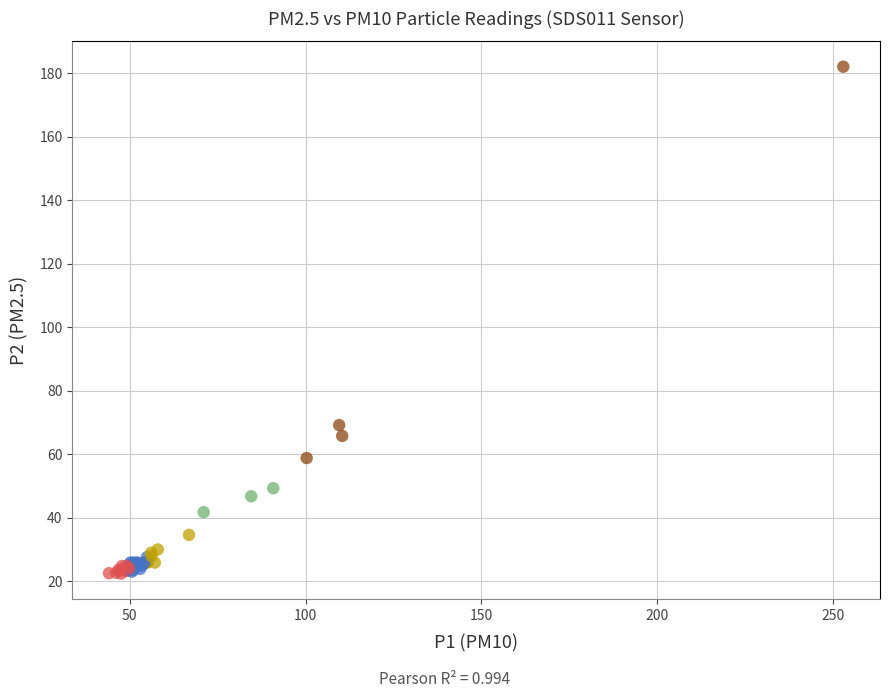

What Y value in the scatter plot is closest to 102?

69.2